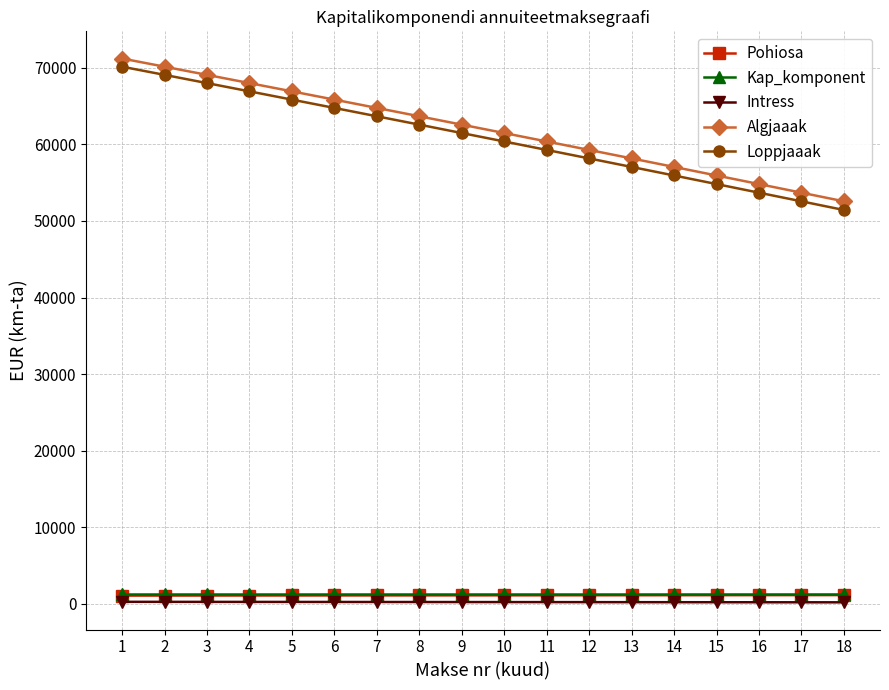

What is the difference between the maximum and minimum values in the Intress series?

66.8